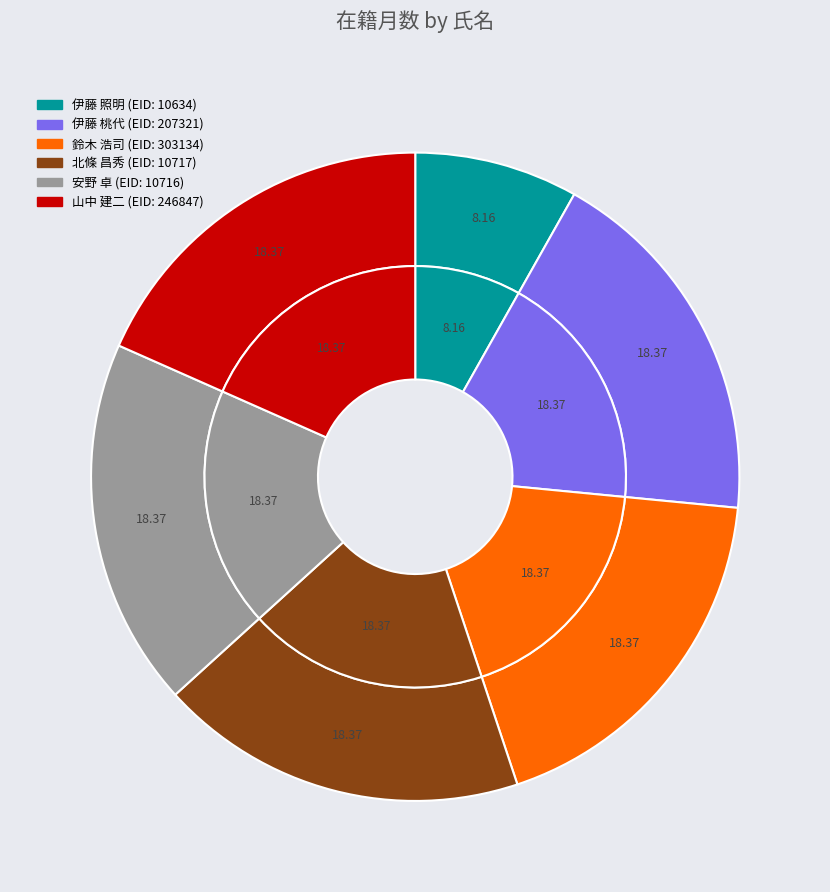

Which slice is the largest?

伊藤 桃代